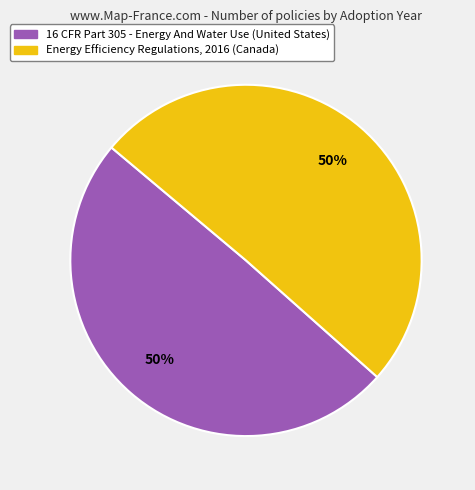

To the nearest percent, what portion does Energy Efficiency Regulations, 2016 (Canada) represent?

50%